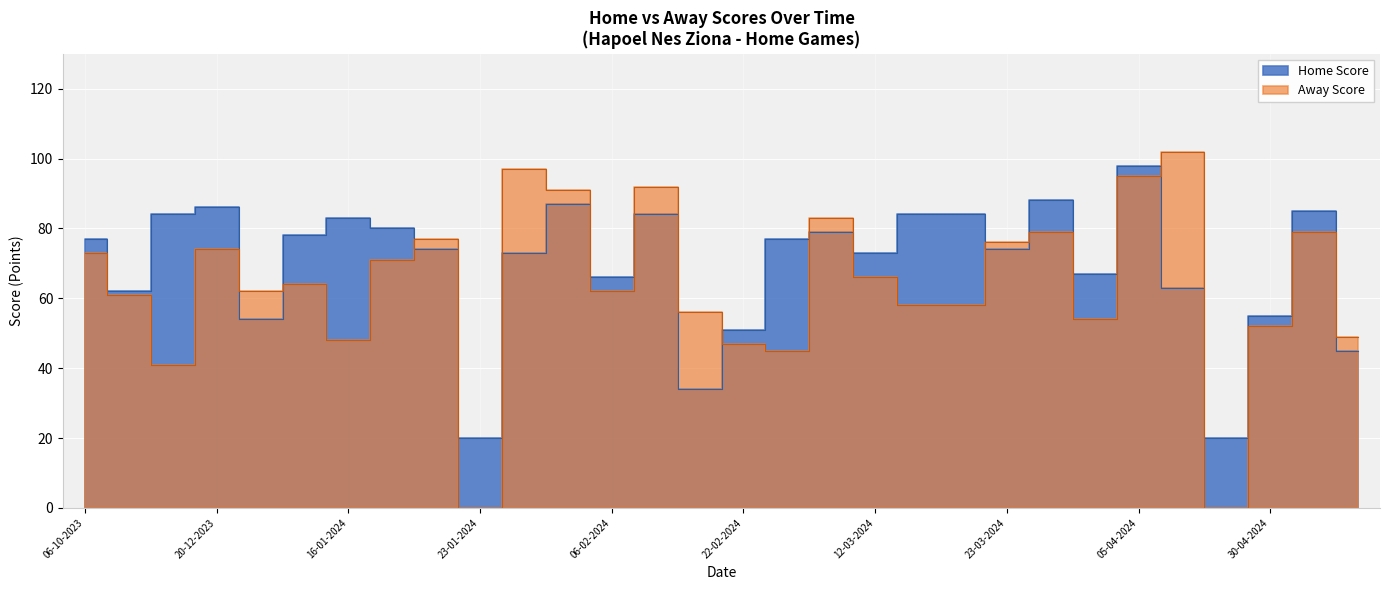

Between which two adjacent categories do Home Score and Away Score first intersect?

20-12-2023 and 02-01-2024